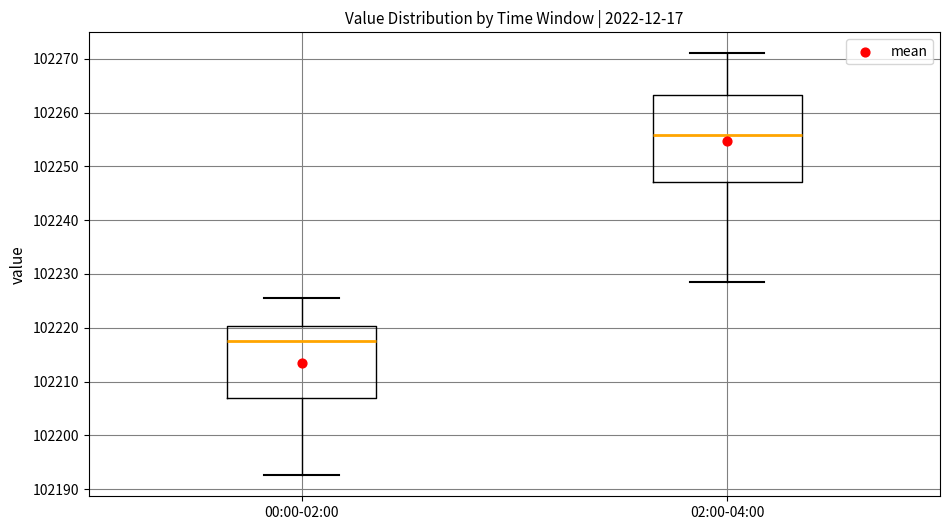

Reading left to right, read every box against the y-axis: the position of its median line, the range the box covers, and the ends of its whiskers. The values are not printed on the chart, so give them approximately, as read against the axis.

00:00-02:00: median 102217, box 102207 to 102220, whiskers 102193 to 102226
02:00-04:00: median 102256, box 102247 to 102263, whiskers 102228 to 102271